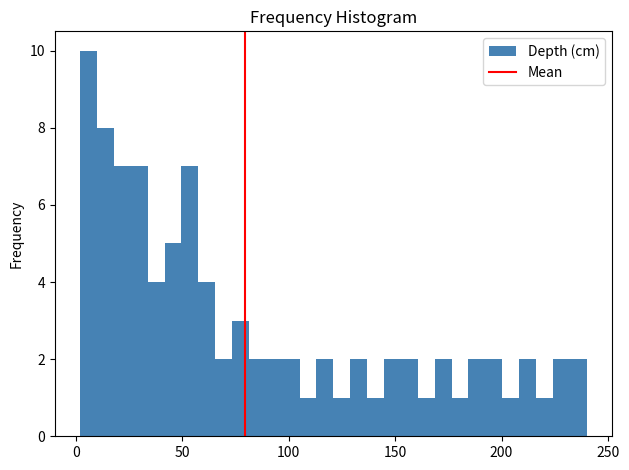

Read against the x-axis, roughly where is the centre of the tallest bar?

5